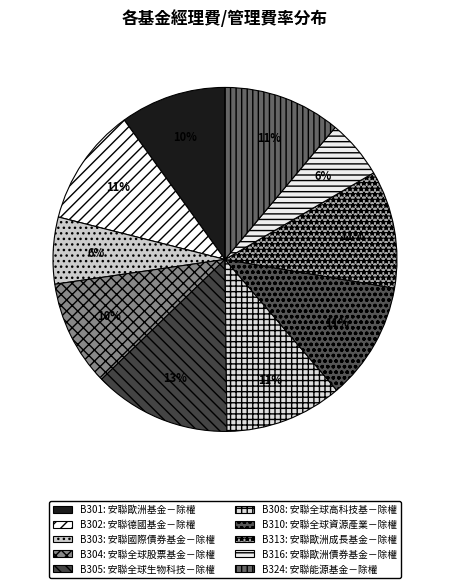

Combined, do B302 and B324 account for over 50%?

No